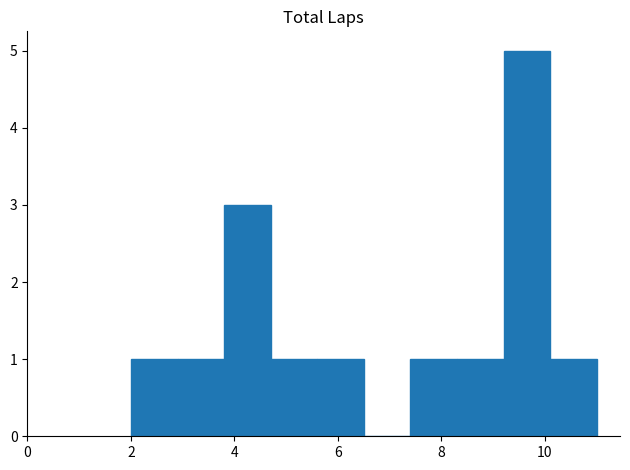

Reading left to right, list every bar in this chart as the range it spans on the x-axis followed by its height. Neither the bar edges nor the heights are printed on the chart, so give them approximately, as read against the axes.

2.0 to 2.9: 1
2.9 to 3.8: 1
3.8 to 4.7: 3
4.7 to 5.6: 1
5.6 to 6.5: 1
6.5 to 7.4: 0
7.4 to 8.3: 1
8.3 to 9.2: 1
9.2 to 10.1: 5
10.1 to 11.0: 1